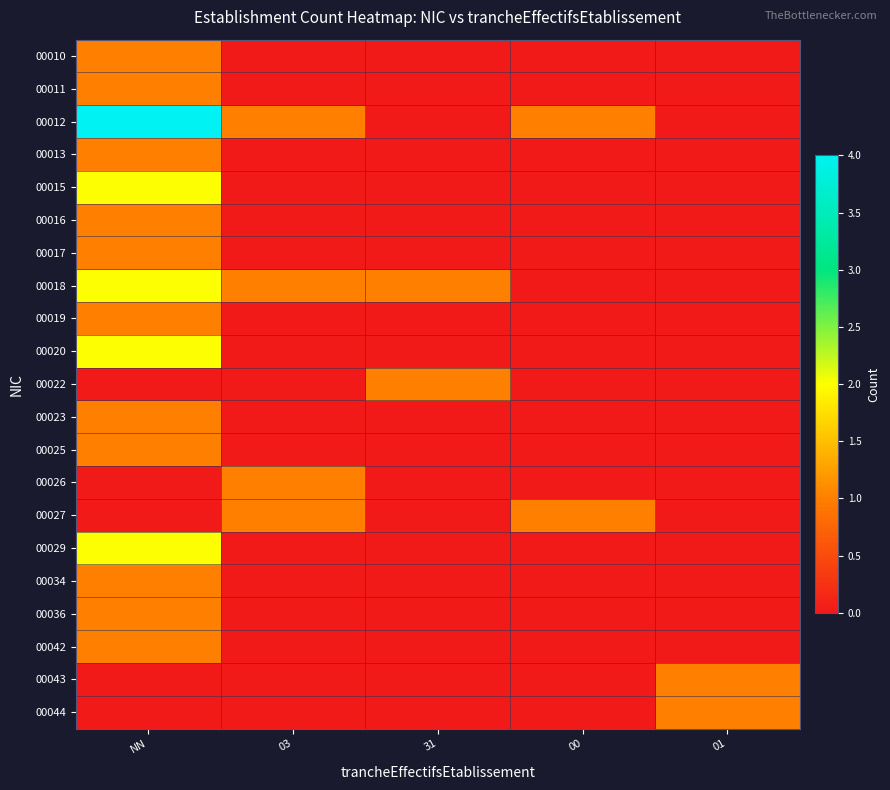

What is the difference between the highest and lowest values at 01?

1